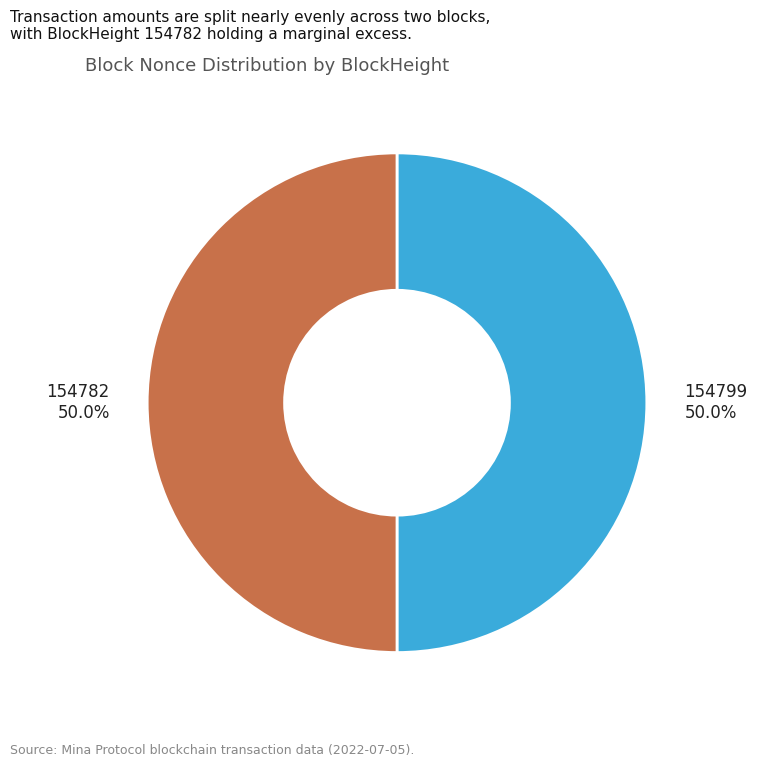

To the nearest percent, what is the combined percentage of 154799 and 154782?

100%